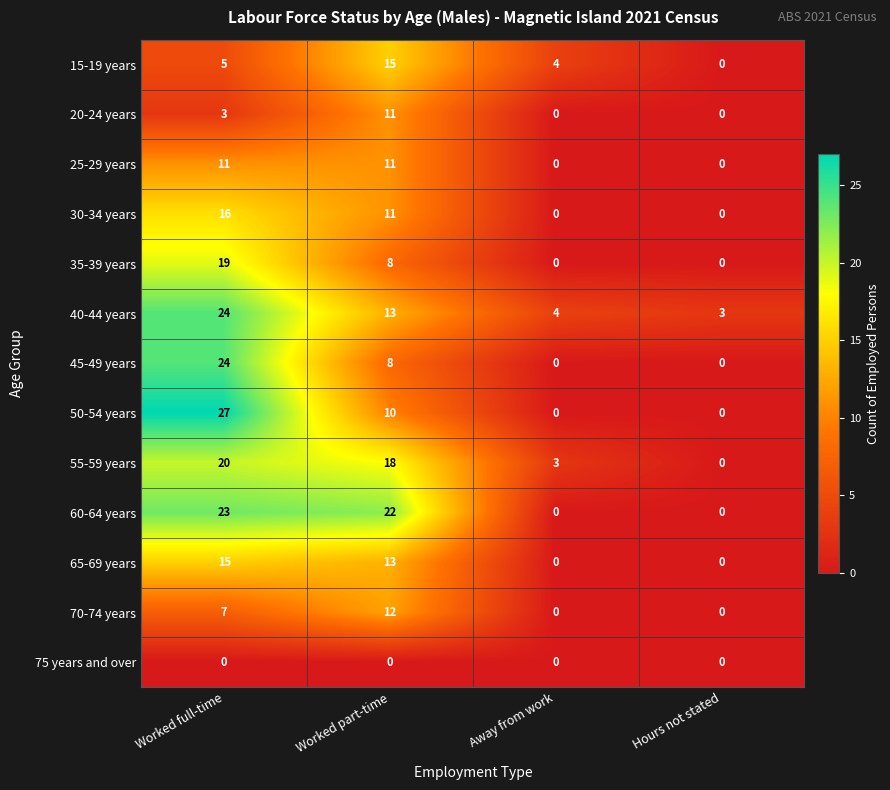

Is it true that 55-59 years equals 0 at Hours not stated?

True